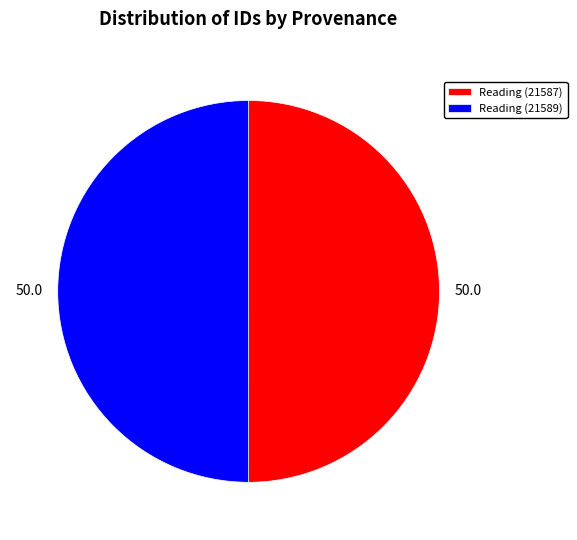

Combined, do Reading (21589) and Reading (21587) account for over 50%?

Yes